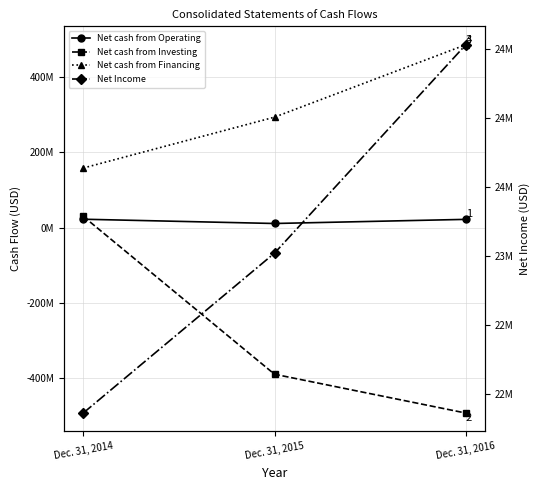

The value of Net Income at Dec. 31, 2016 is 36745166. True or false?

False